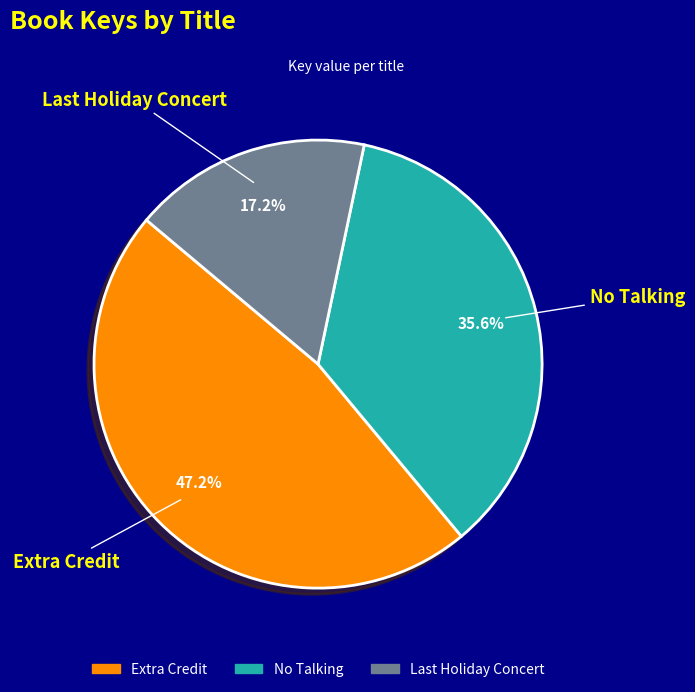

What percentage is the Extra Credit slice, to the nearest percent?

47%